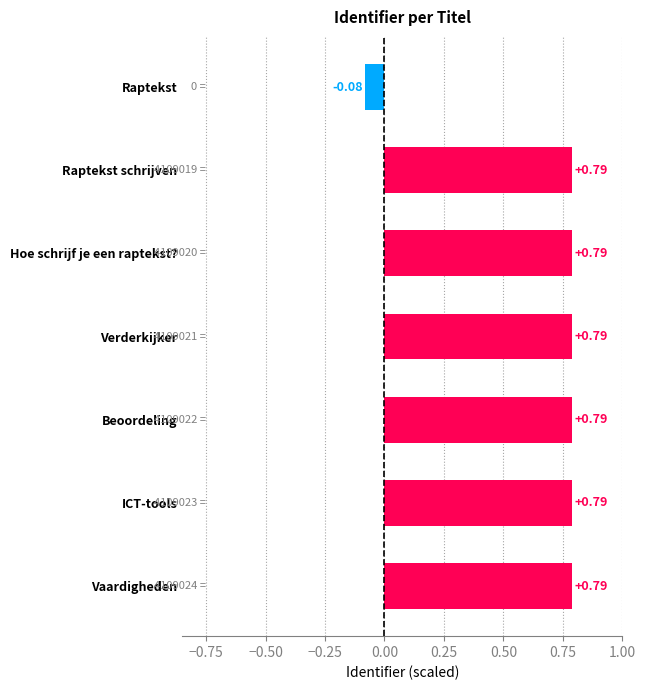

At which label is the value closest to 0?

Raptekst